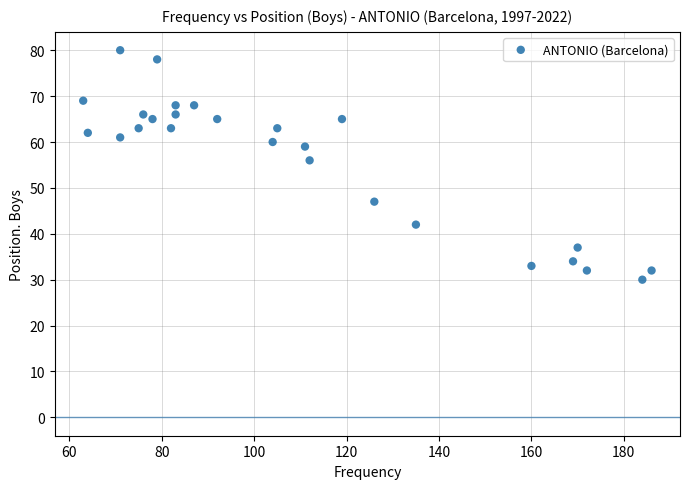

What Y value in the scatter plot is closest to 55?

56